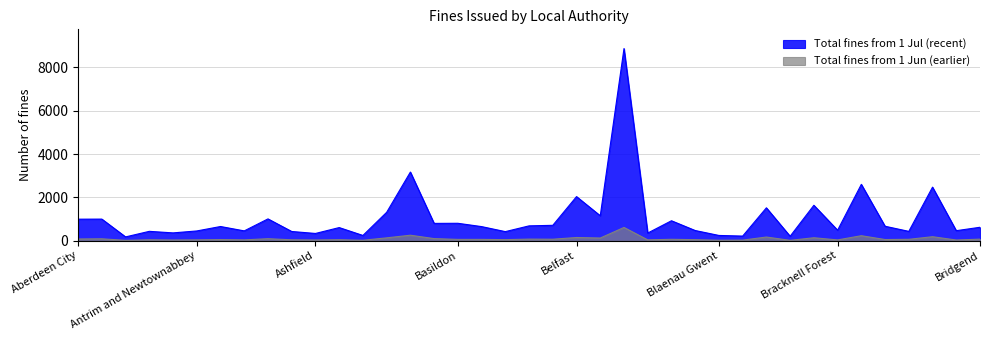

What is the label of the 30th point from the right?

Arun